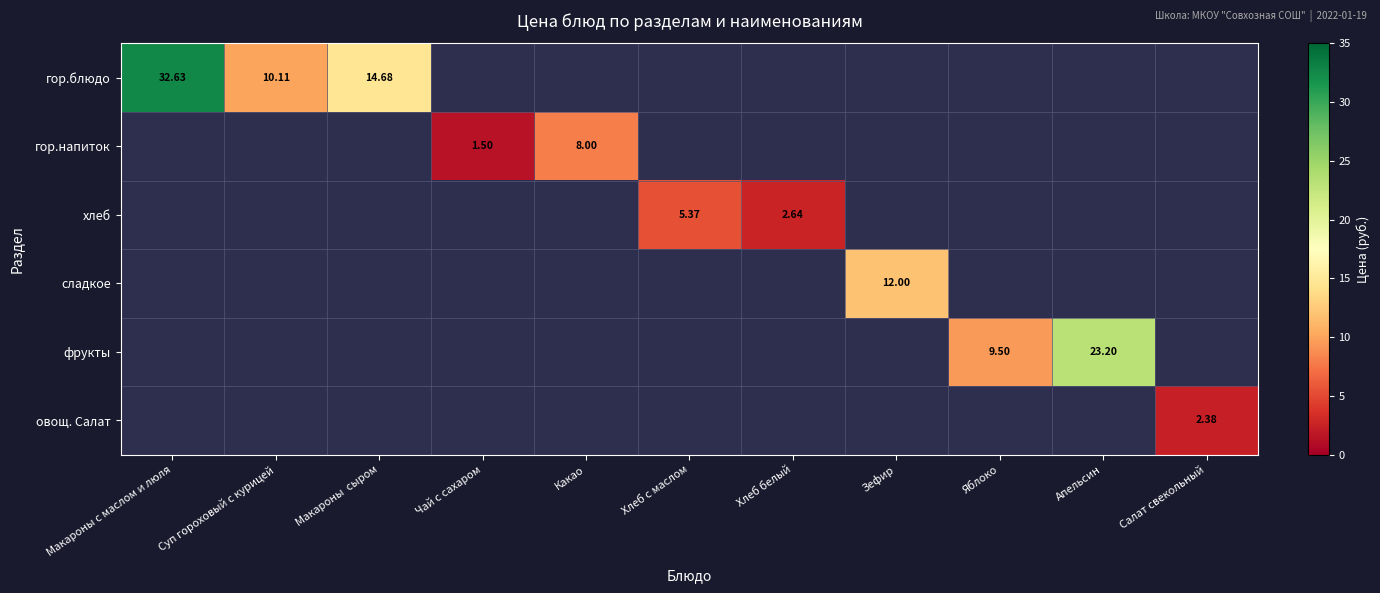

How many categories are shown in the chart?

11